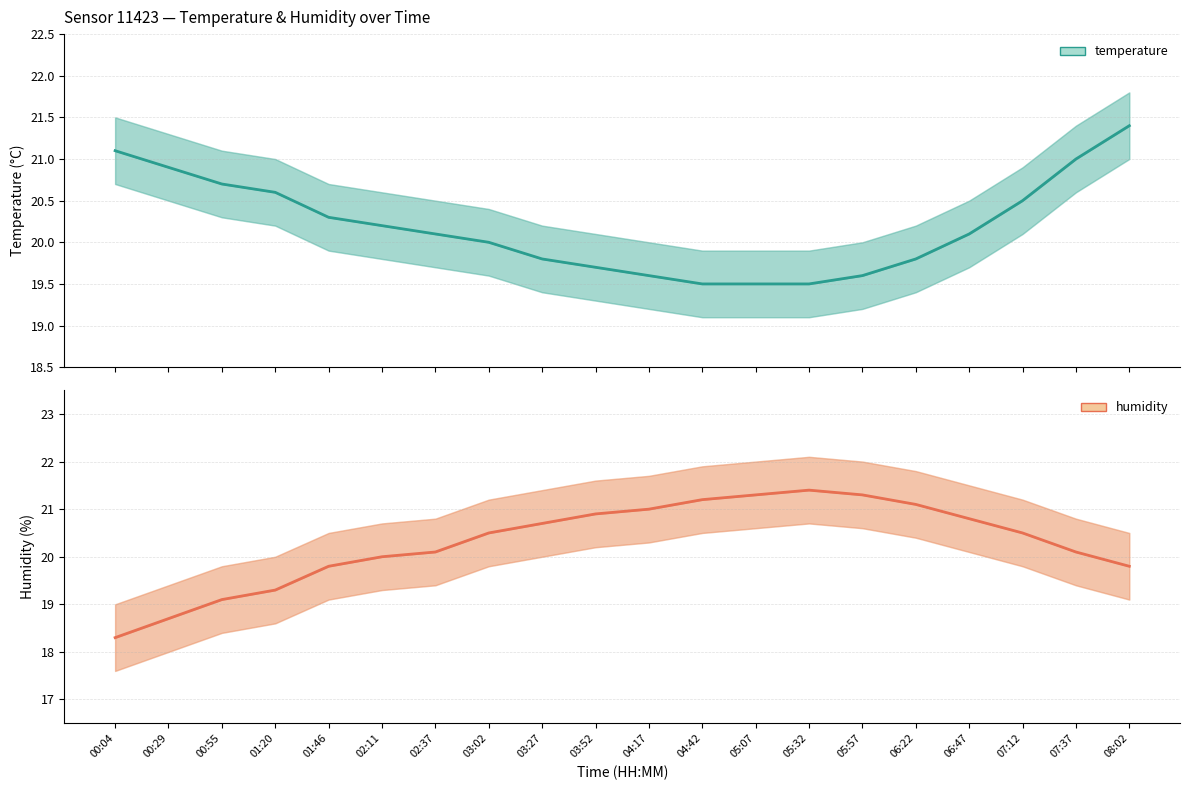

True or false: humidity_upper has a value of 27.3 at 02:11.

False